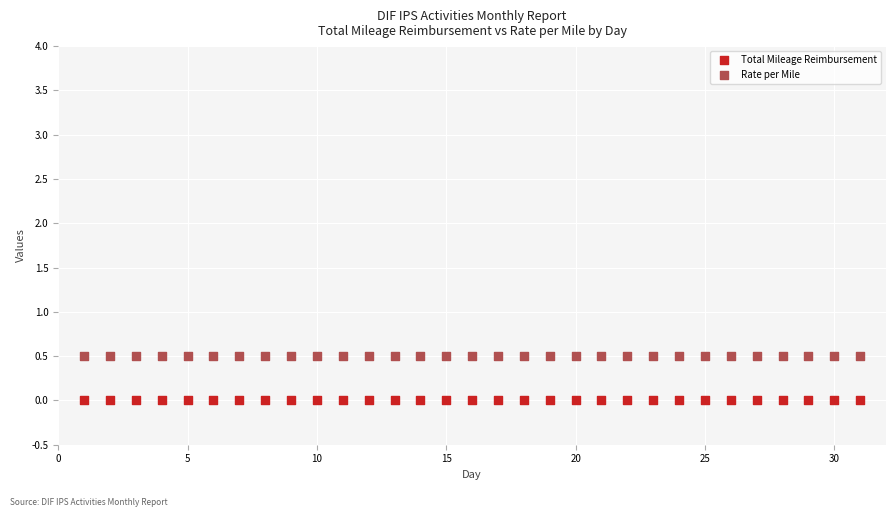

What are all the series names shown in the legend?

Total Mileage Reimbursement, Rate per Mile